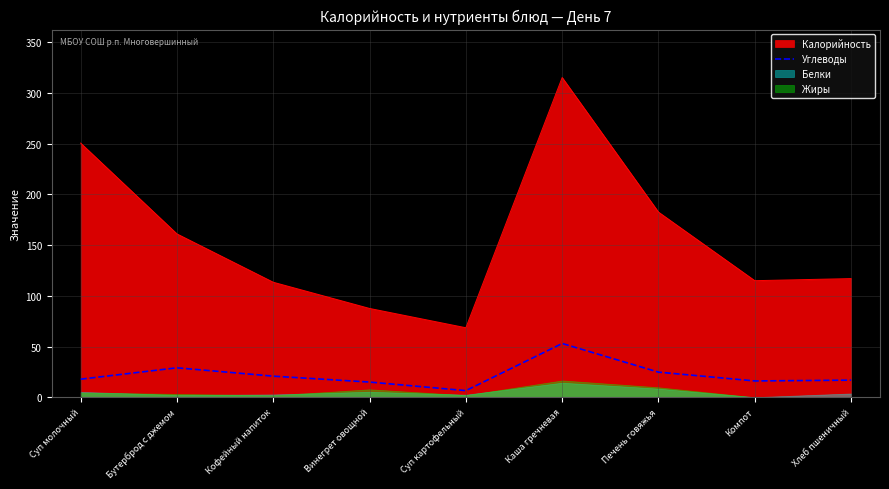

True or false: the data shows 17.9 at Суп молочный.

True